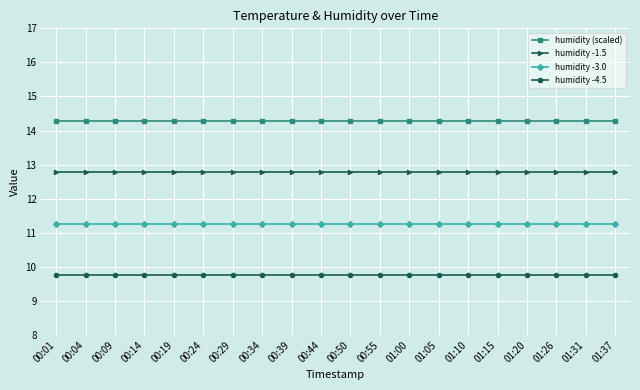

What is the highest value of the humidity -1.5 series?

12.8